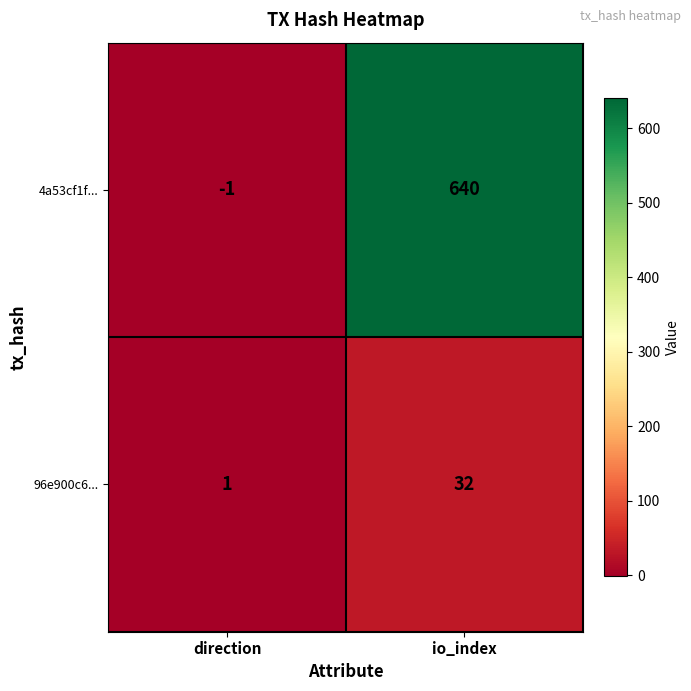

Rank the series by their maximum value, from highest to lowest.

4a53cf1f..., 96e900c6...